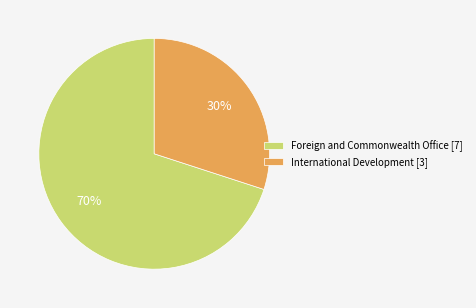

Which category has the smallest portion of the pie?

International Development [3]